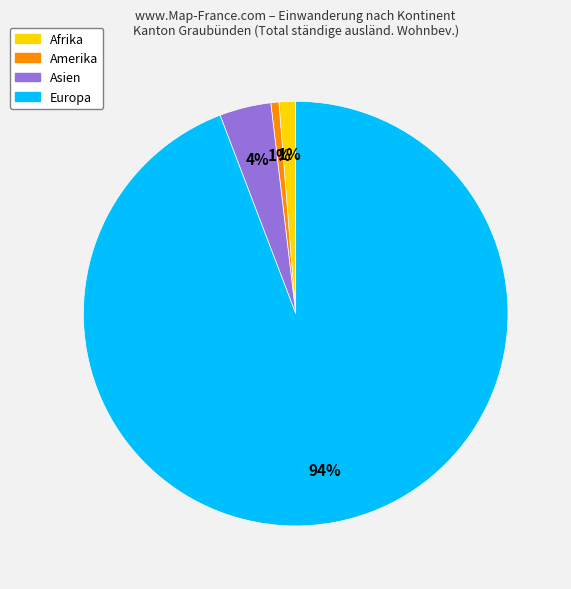

Count the number of slices in the pie.

4